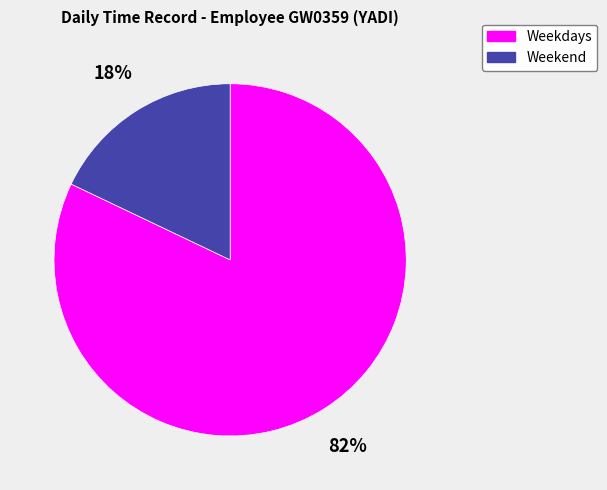

Which category has the biggest portion of the pie?

Weekdays